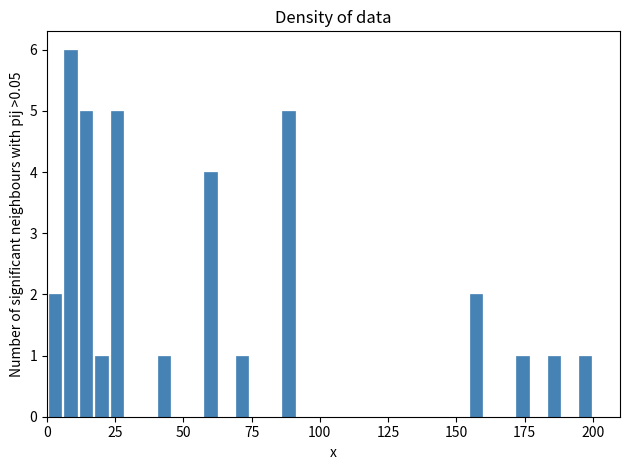

Around what value on the x-axis is the tallest bar? Give the approximate position of its centre, as read against the axis.

10